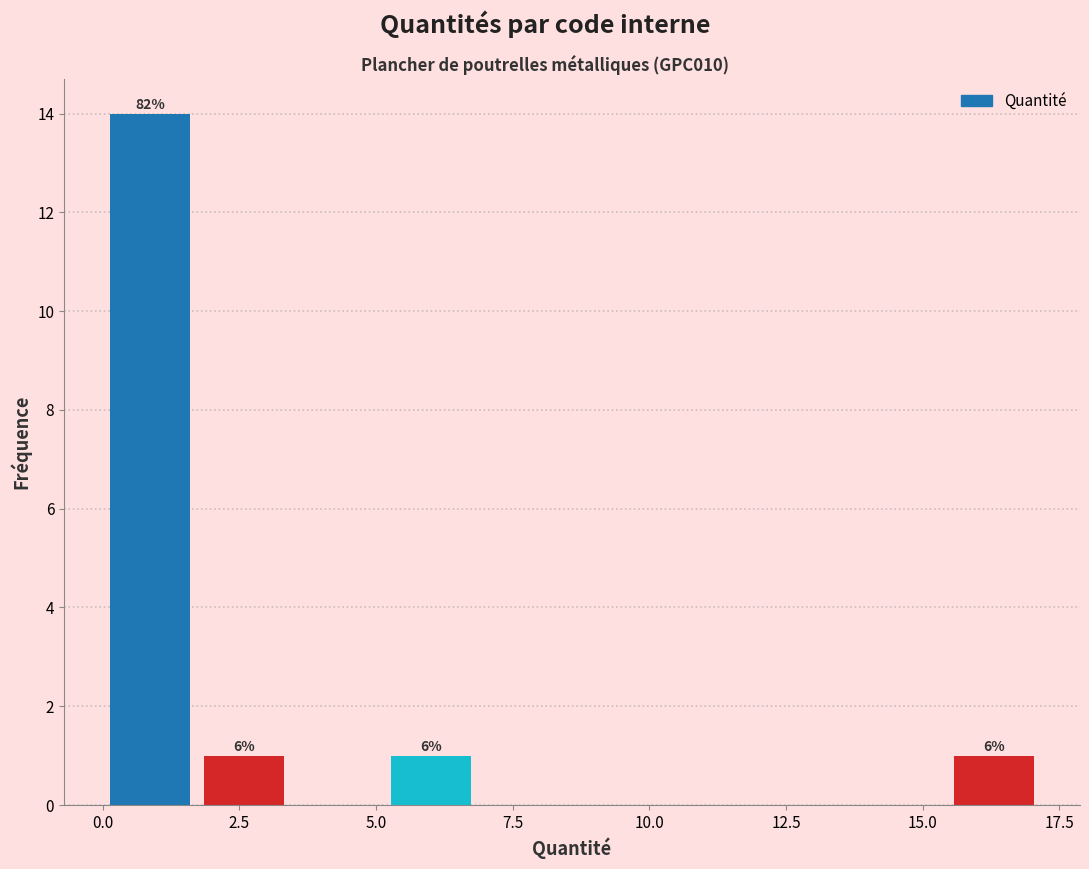

Read against the x-axis, roughly where is the centre of the tallest bar?

1.0